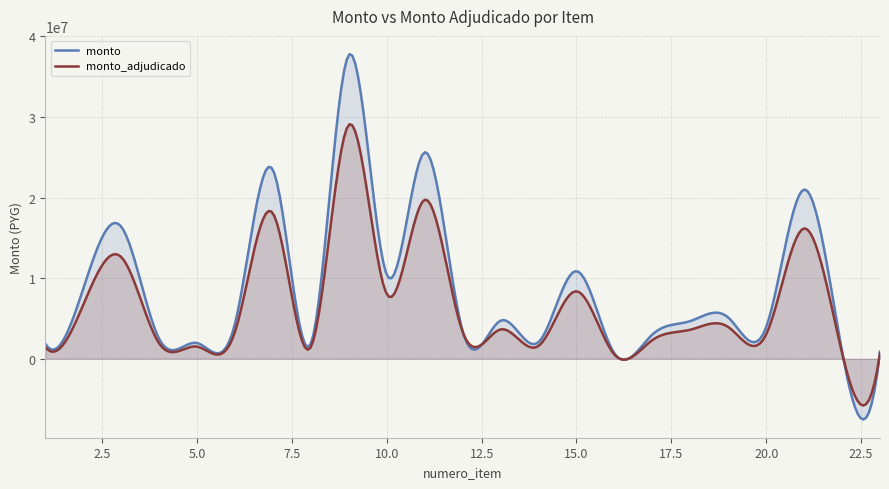

In monto_adjudicado, how many points are higher than both neighbors (excluding endpoints)?

9